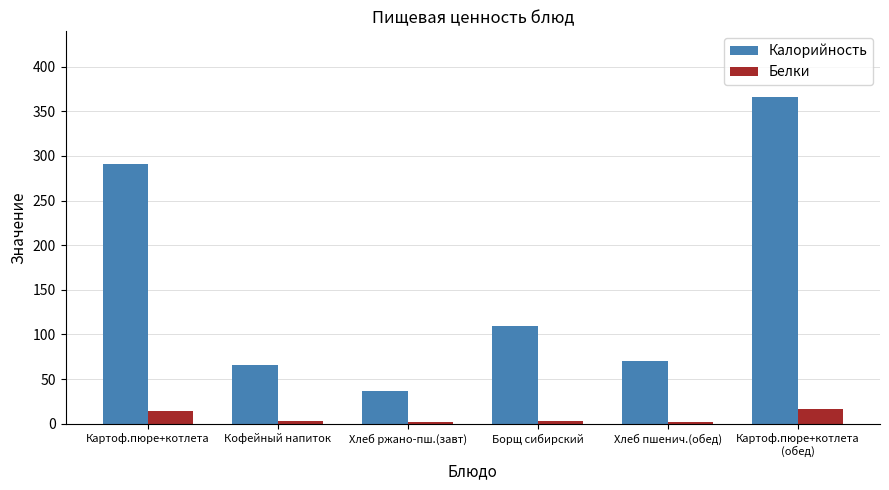

Rank the series by their average value, from lowest to highest.

Белки, Калорийность